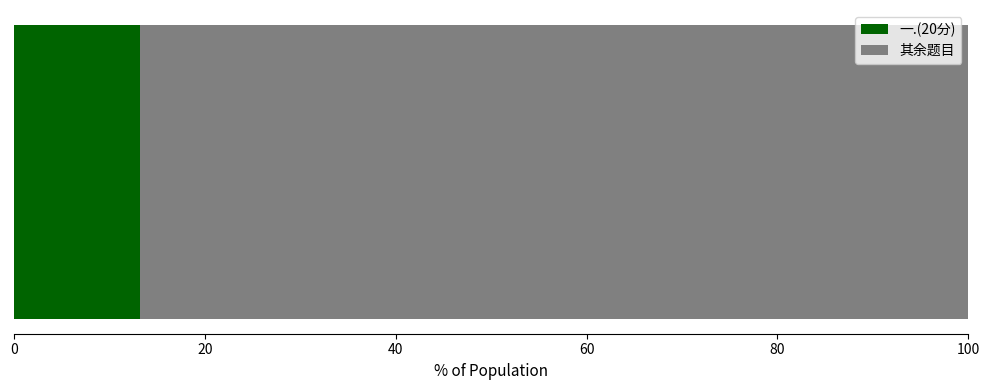

How many data points does each series have?

1